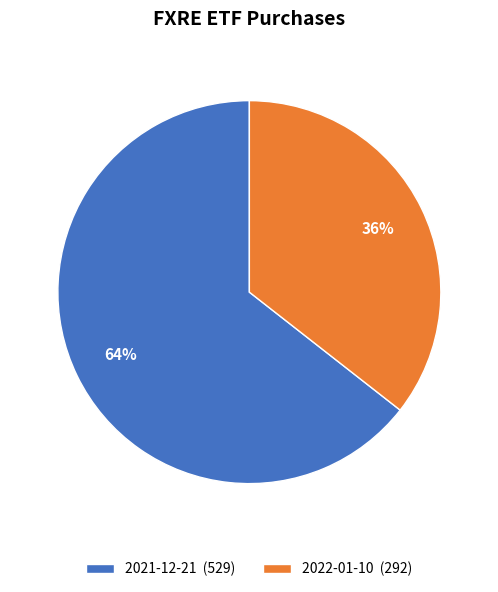

To the nearest percent, what is the average slice percentage?

50%